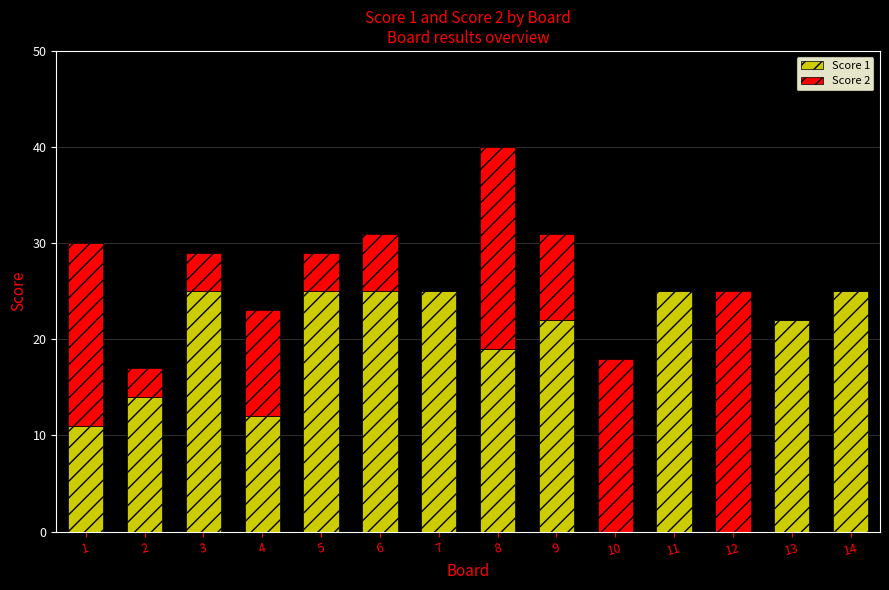

Is it true that Score 1 equals 25 at 3?

True